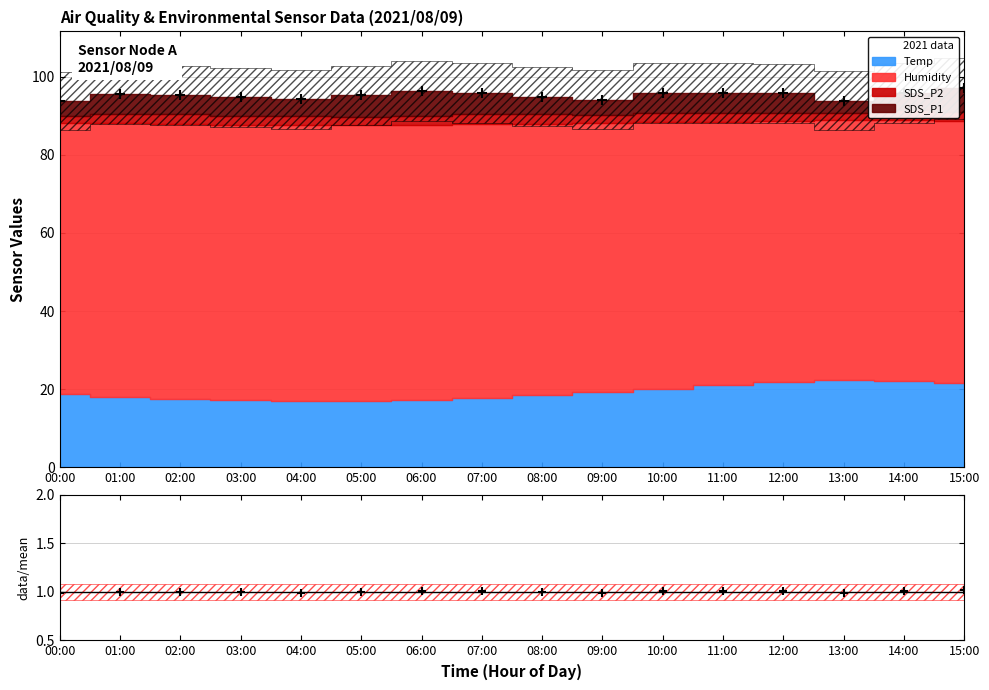

What is the ratio of the value at 03:00 to the value at 01:00?

1.0